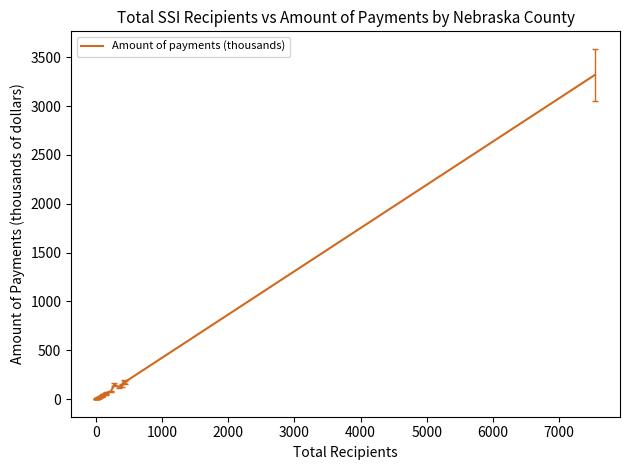

How many lines are shown in the chart?

1